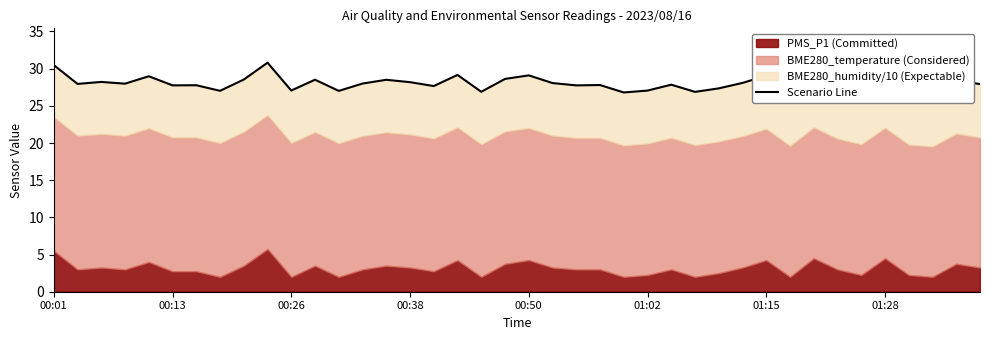

The chart shows a value of 29.1 at 01:15. True or false?

True